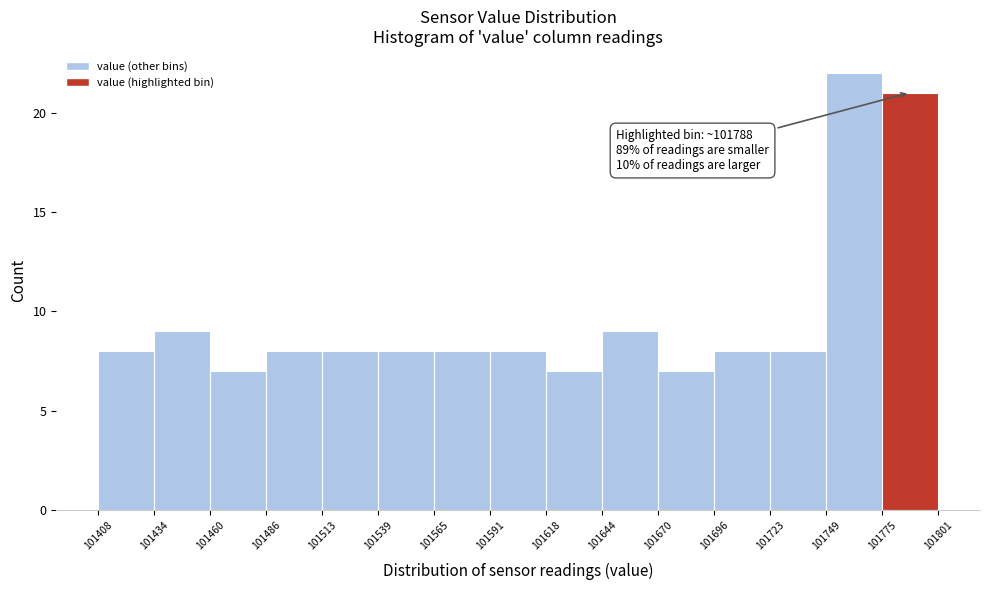

Which range on the x-axis has the tallest bar?

101749 to 101775